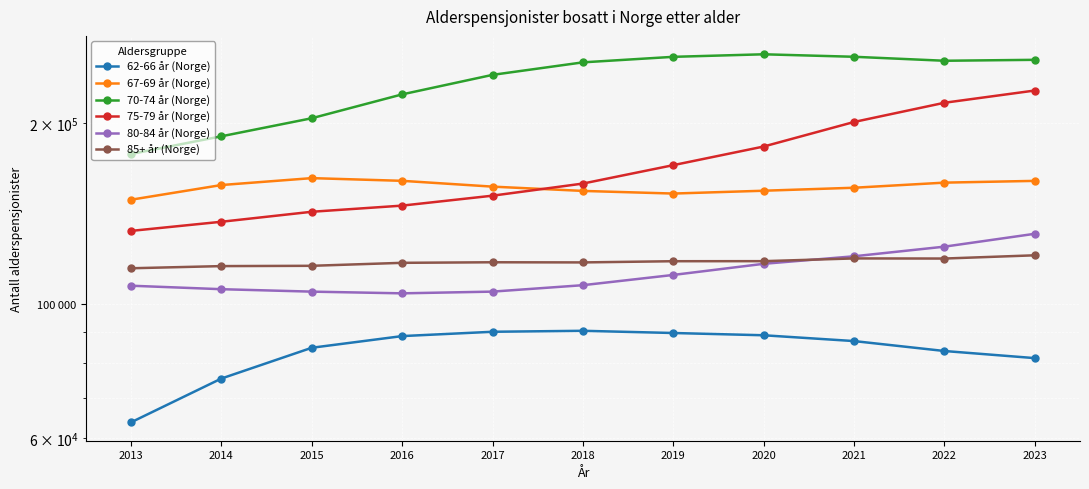

What is the sum of all 67-69 år (Norge) values?

1723503